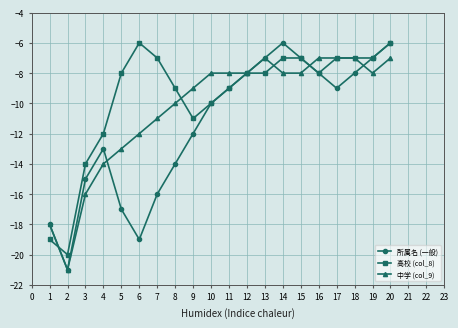

The value of 高校 (col_8) at 4 is -12. True or false?

True